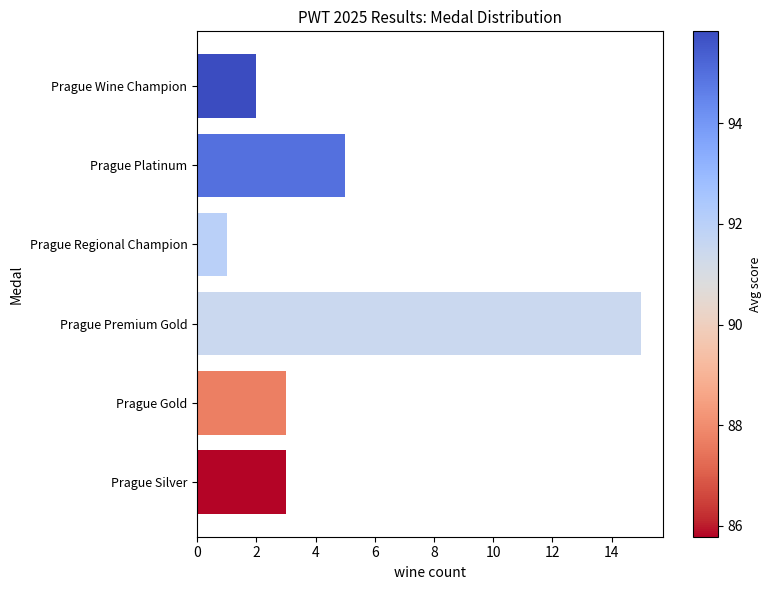

Is it true that the value at Prague Wine Champion is 1?

False